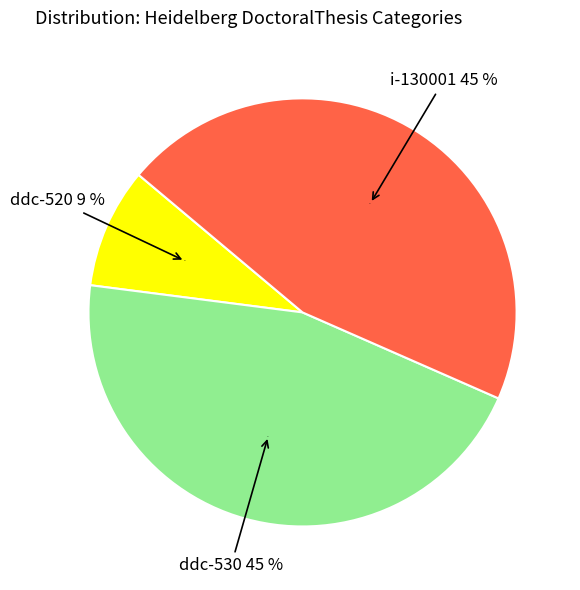

To the nearest percent, what is the difference between the ddc-530 and ddc-520 slice percentages?

36%